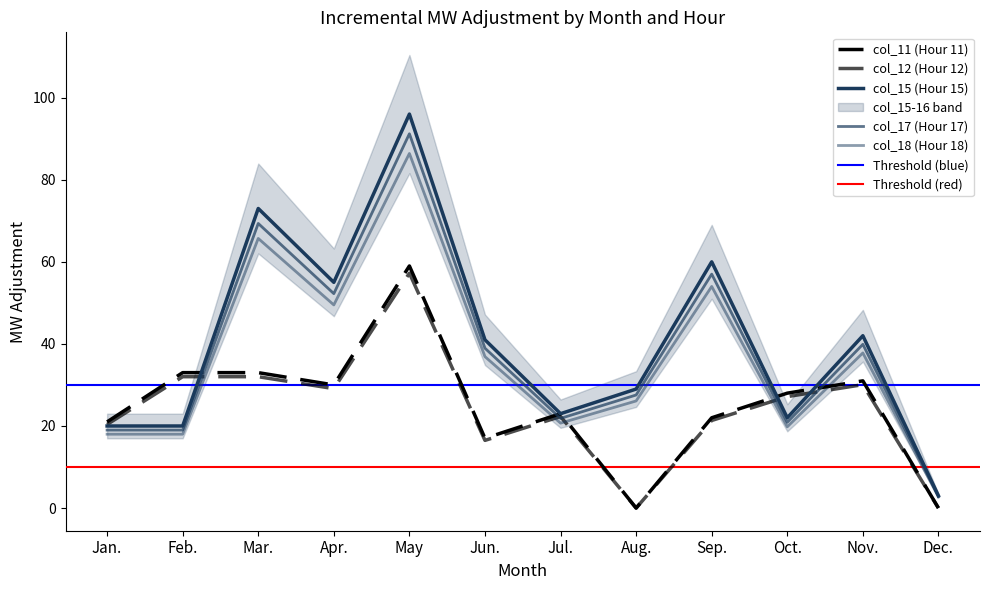

How many values in the col_15 series exceed 38?

6